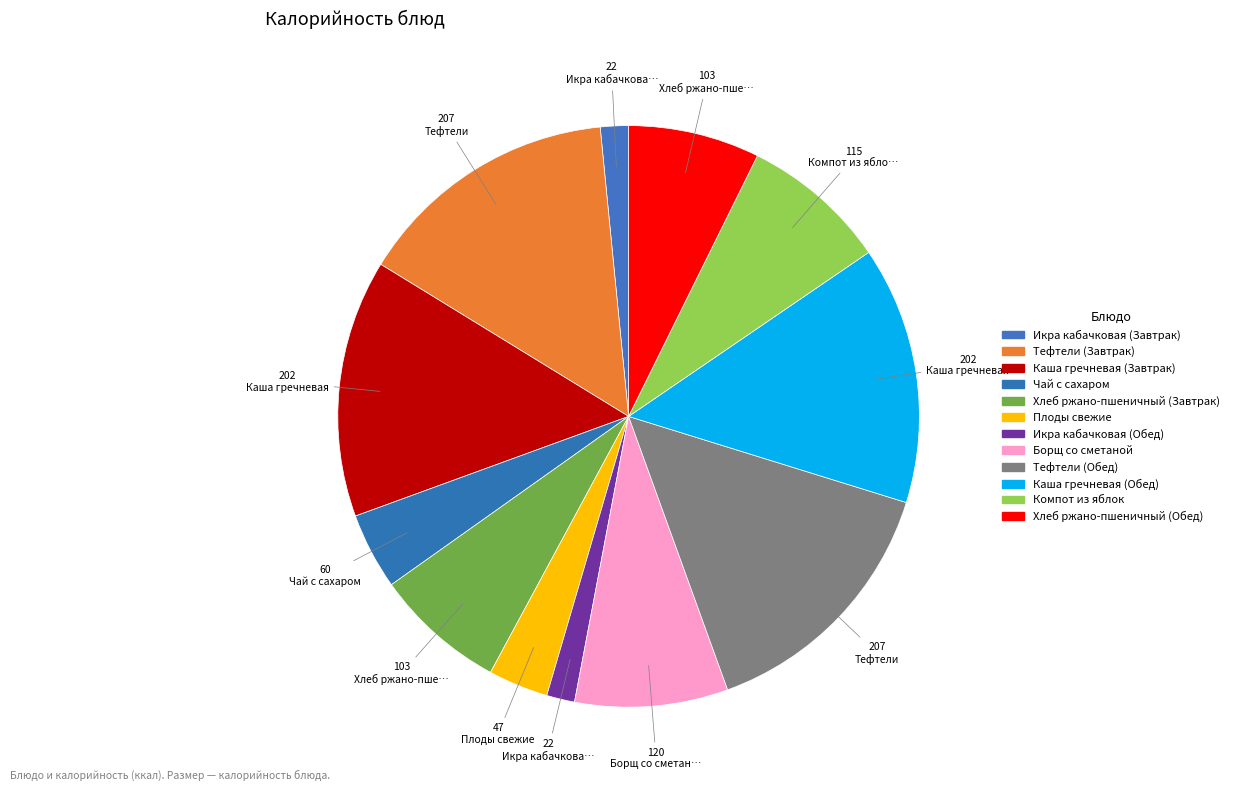

What is the largest slice in the pie chart?

Тефтели (Завтрак)